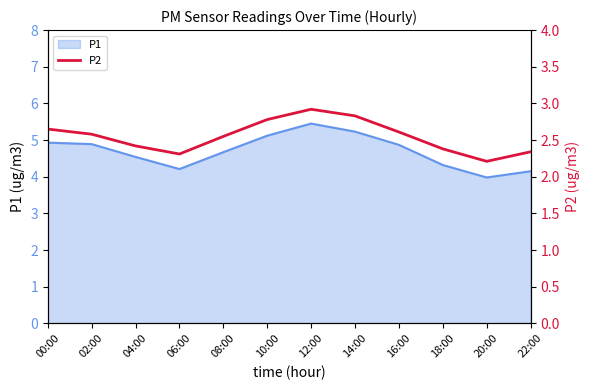

At which category does the data reach its first local peak?

12:00